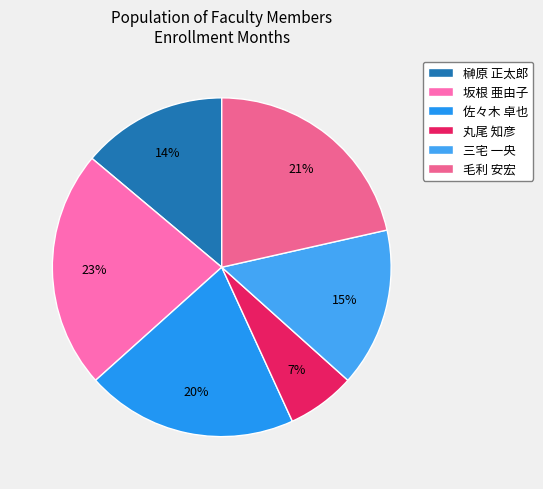

What is the smallest slice in the pie chart?

丸尾 知彦